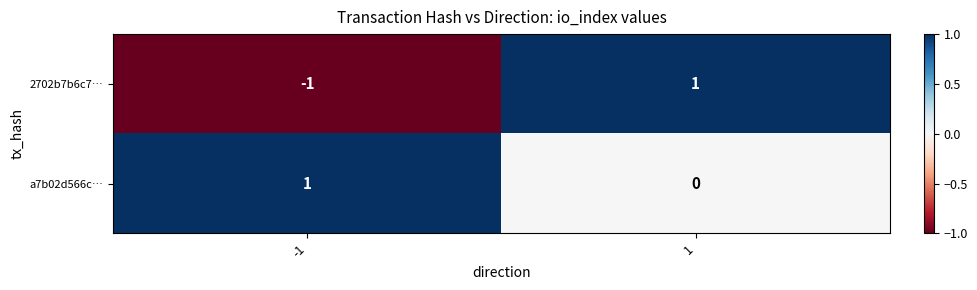

Is it true that a7b02d566c… equals 0 at 1?

True